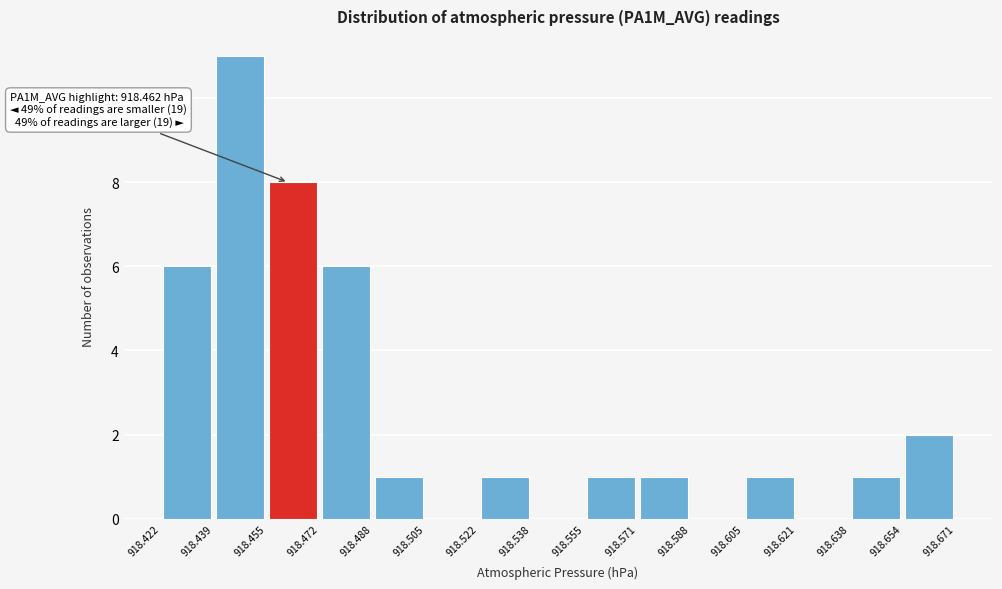

Which range on the x-axis has the tallest bar?

918.439 to 918.455